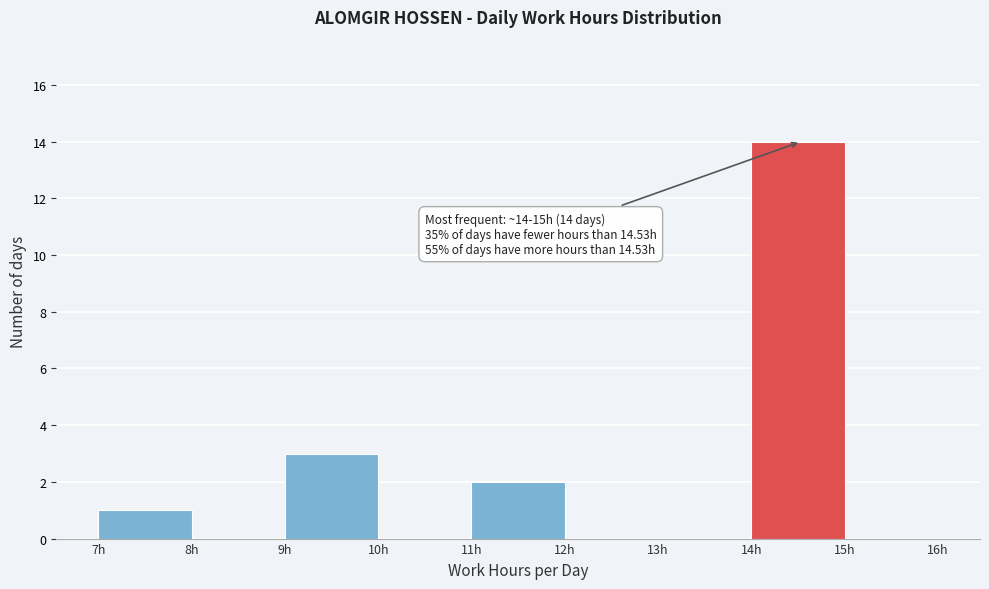

Which range on the x-axis has the tallest bar?

14 to 15